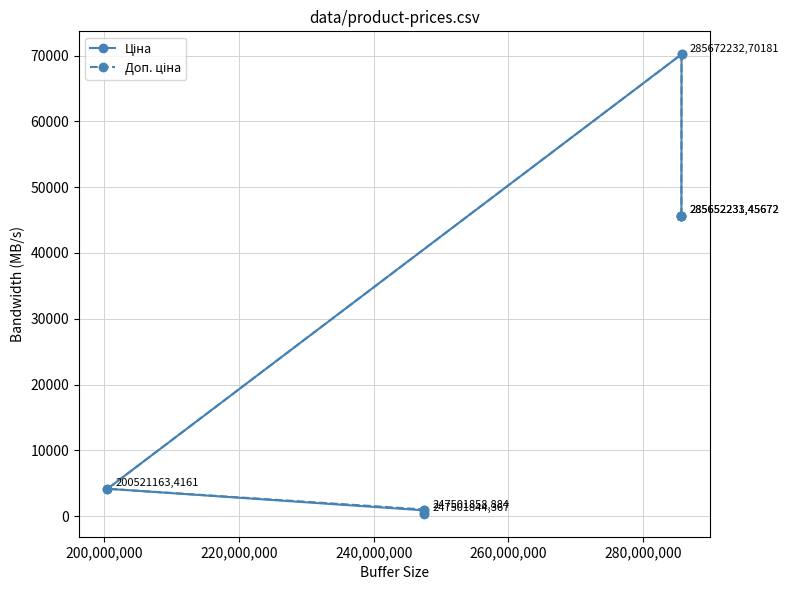

What is the minimum value shown in the chart?

367.6